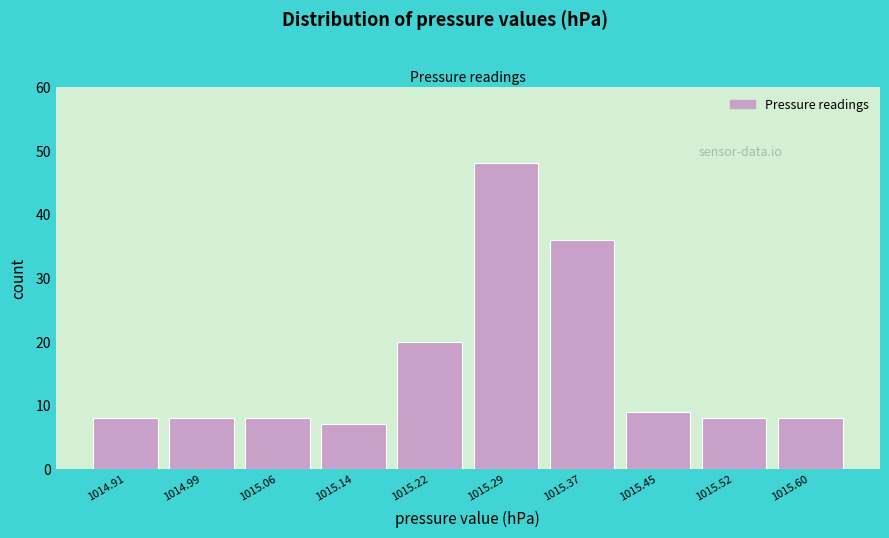

Reading right to left, transcribe all the data shown in this chart.

1015.60=8	1015.52=8	1015.45=9	1015.37=36	1015.29=48	1015.22=20	1015.14=7	1015.06=8	1014.99=8	1014.91=8